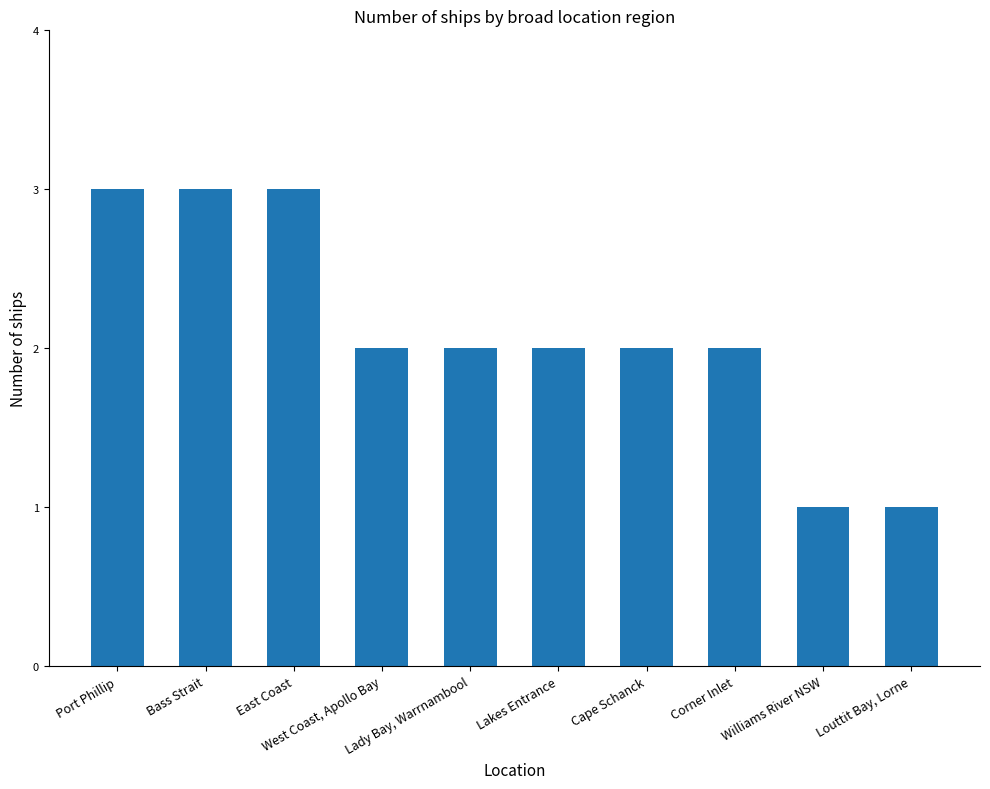

What value does the data have at Lady Bay, Warrnambool?

2